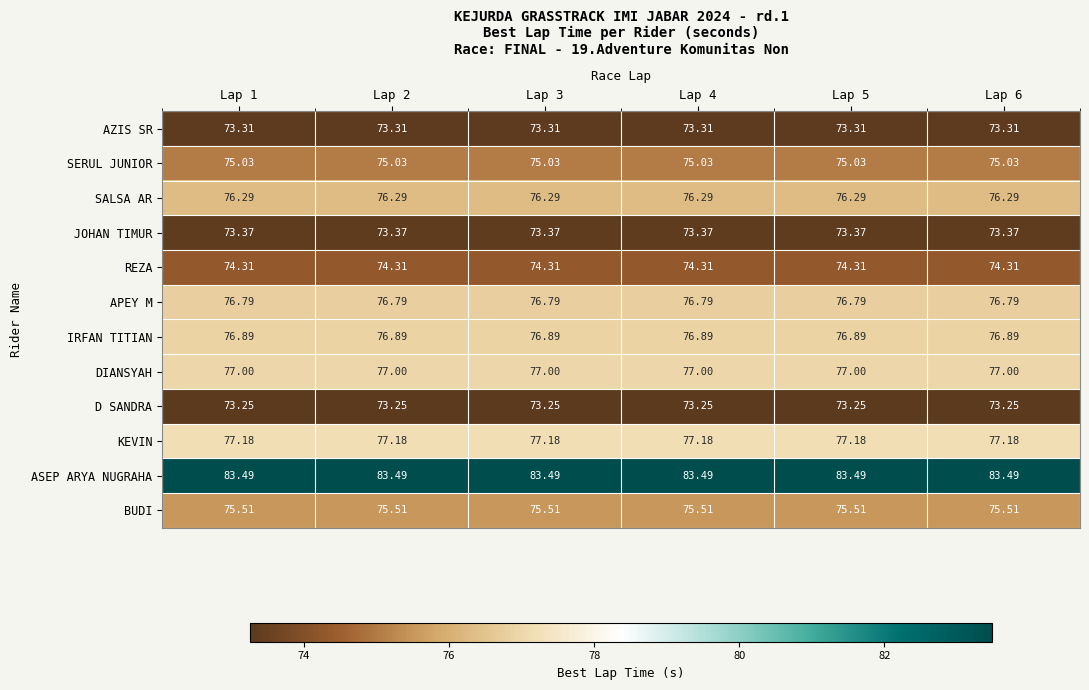

How many distinct data groups are displayed?

12